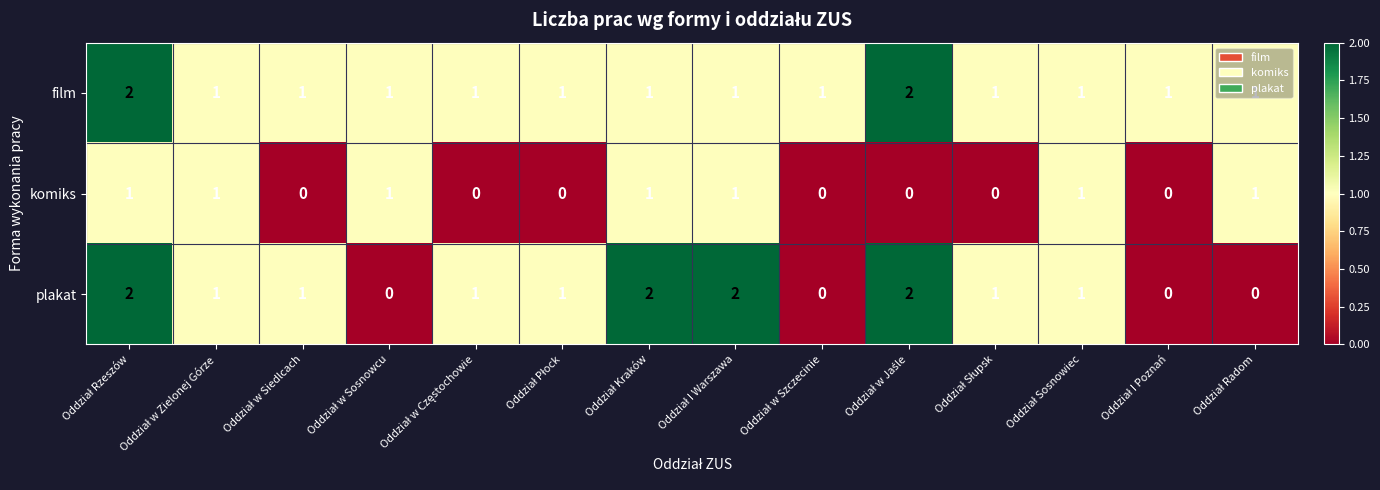

Rank the series by their average value, from highest to lowest.

film, plakat, komiks